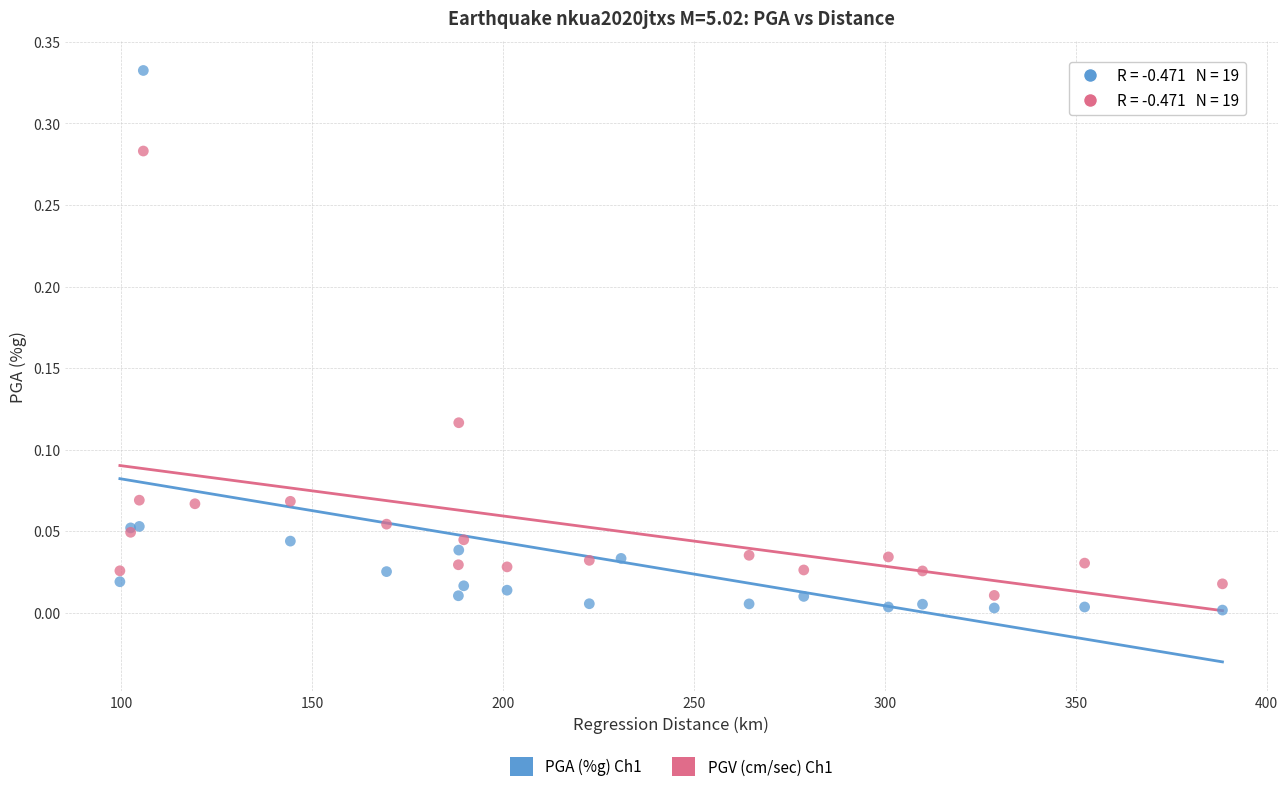

Which series has the largest Y range (max minus min)?

PGA (%g) Ch1